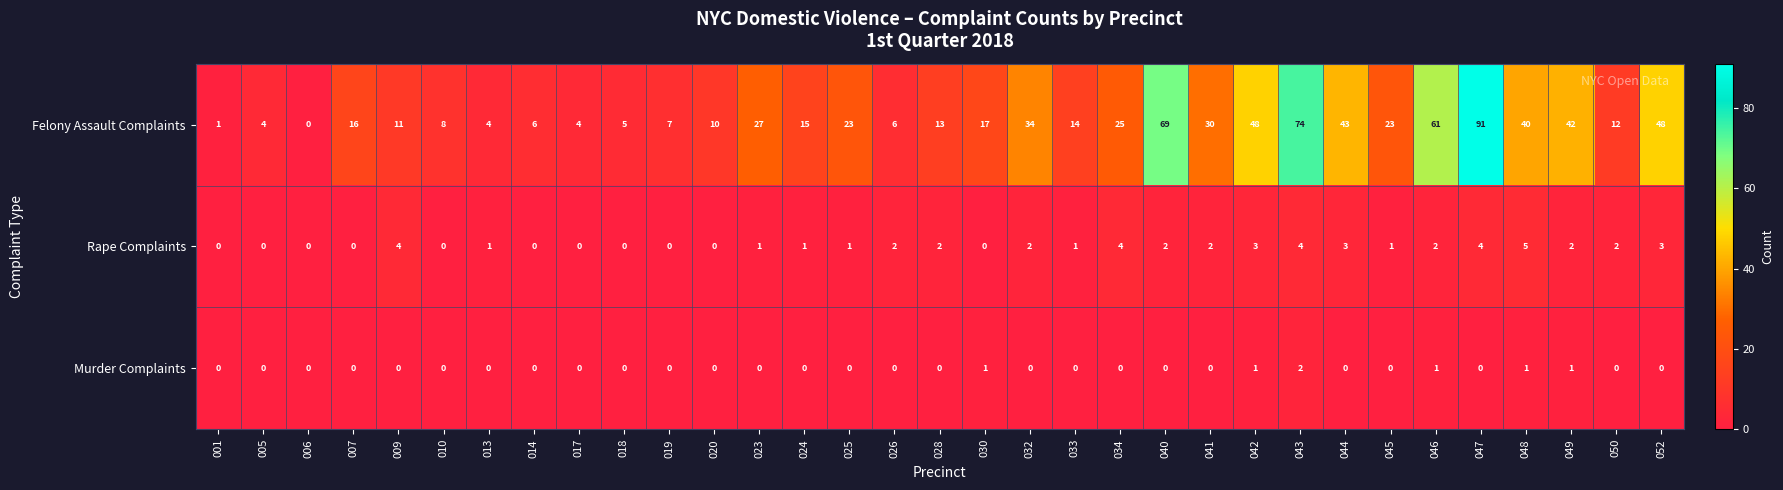

What is the maximum value shown in the chart?

91